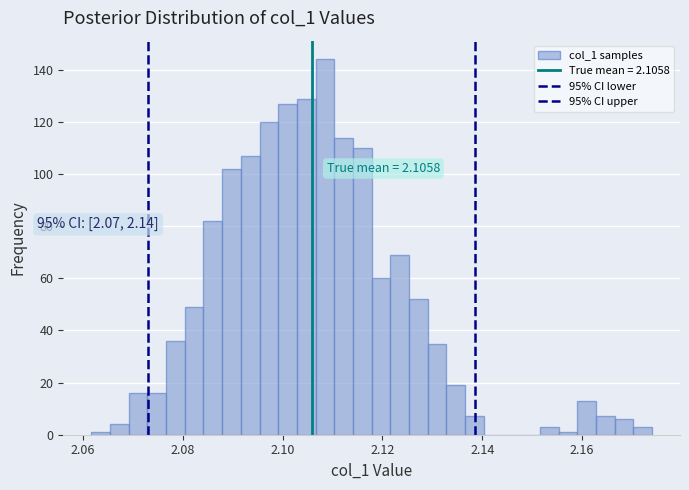

Around what value on the x-axis is the tallest bar? Give the approximate position of its centre, as read against the axis.

2.108